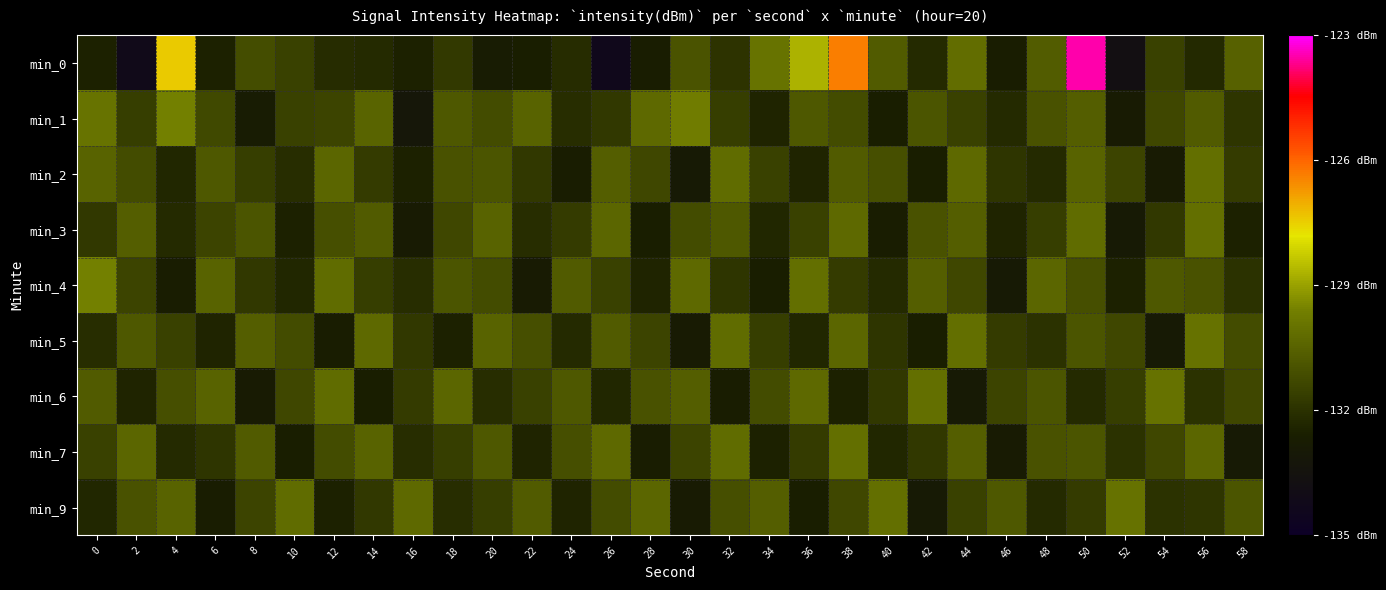

What is the minimum value shown in the chart?

-134.3